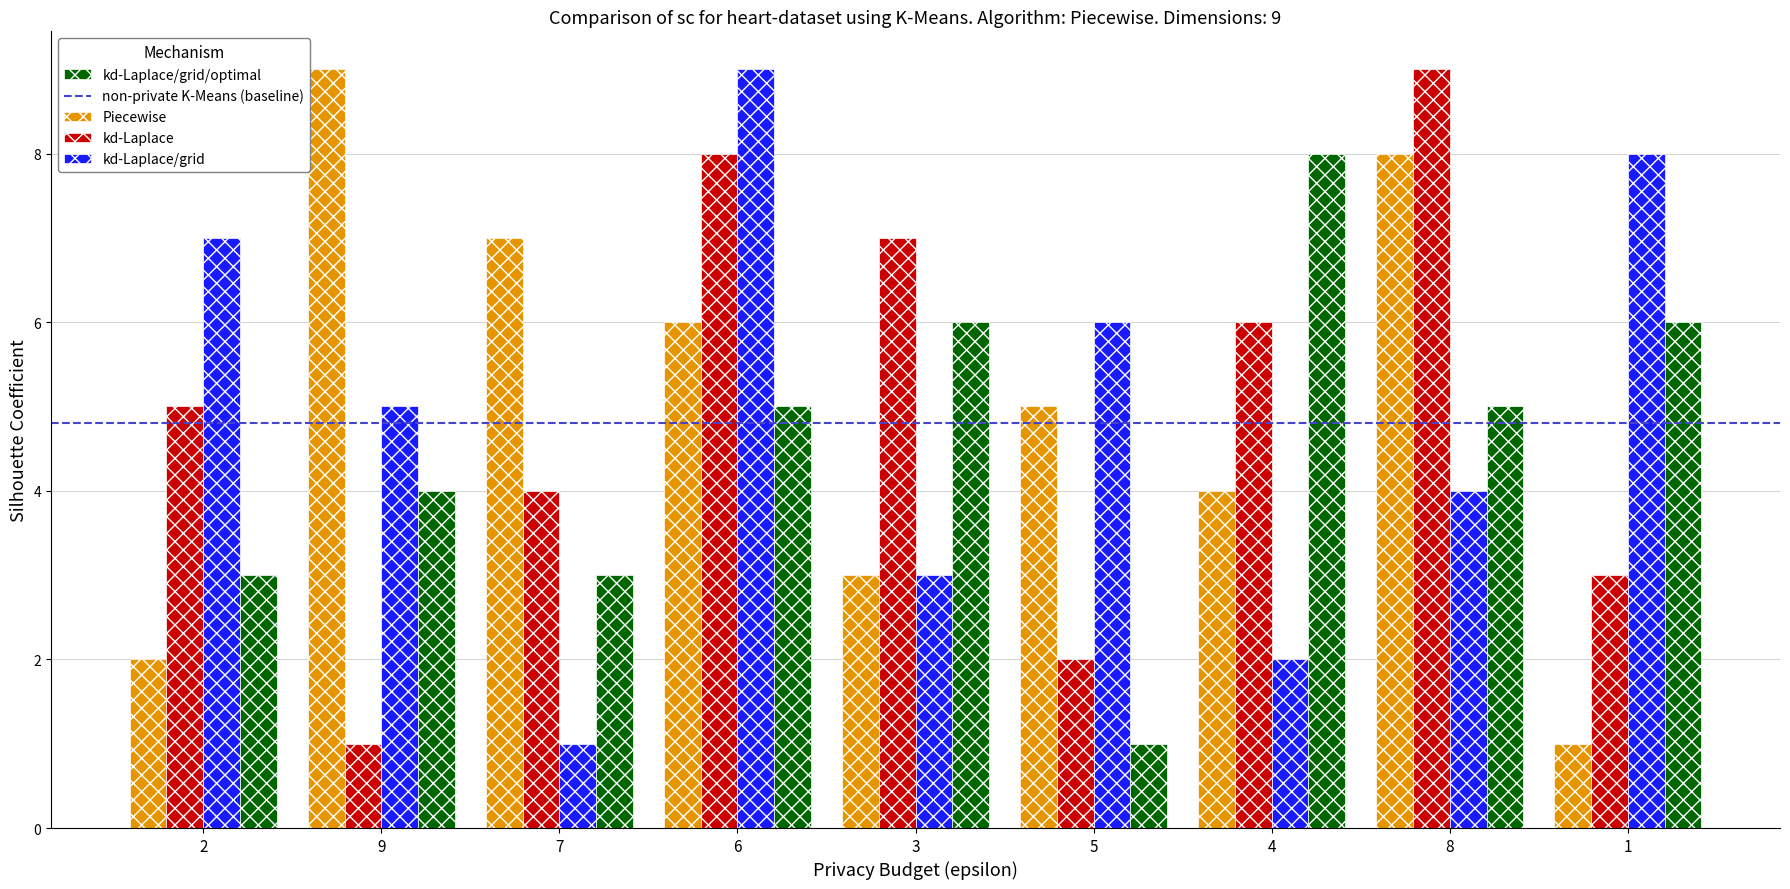

How many series are shown in this chart?

4